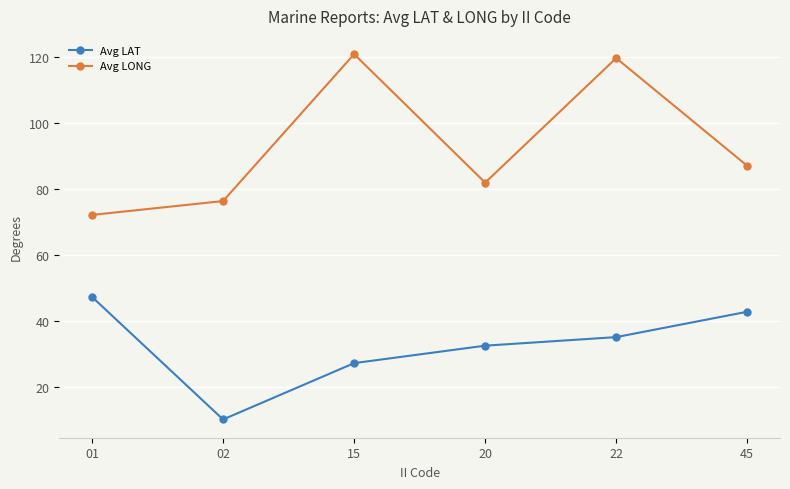

Does the chart have visible grid lines?

Yes